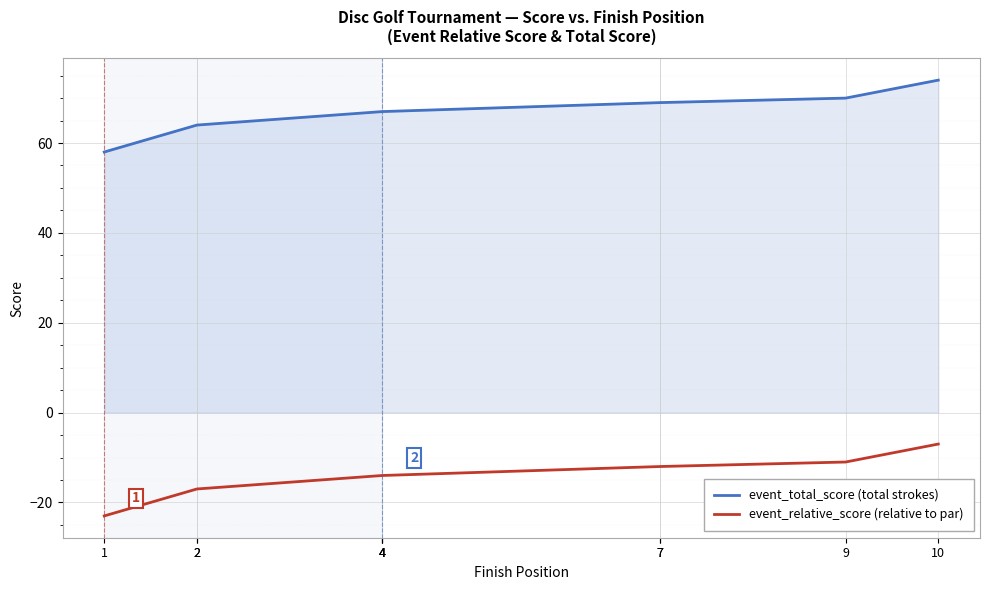

What is the difference between the maximum and minimum values in the event_relative_score (relative to par) series?

16